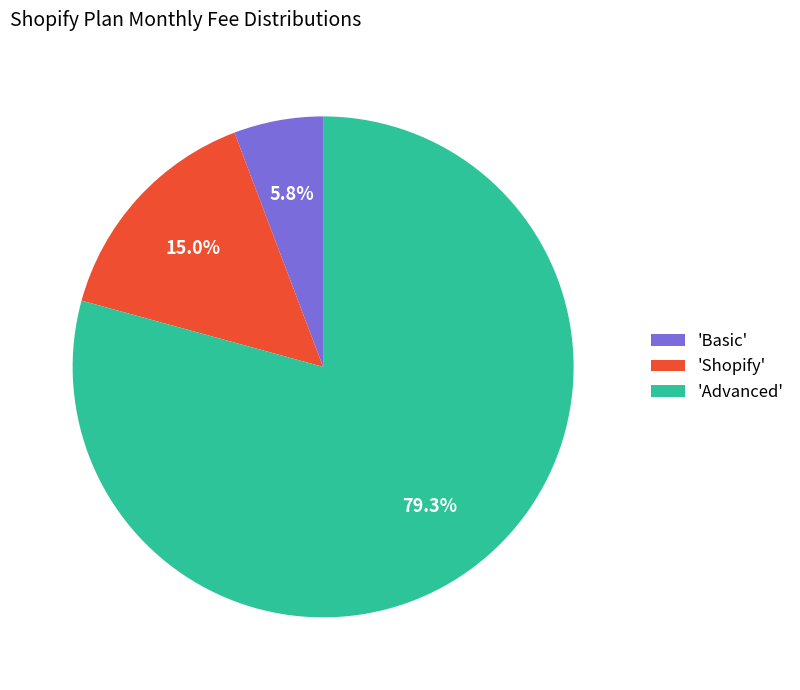

How many segments does this pie chart have?

3